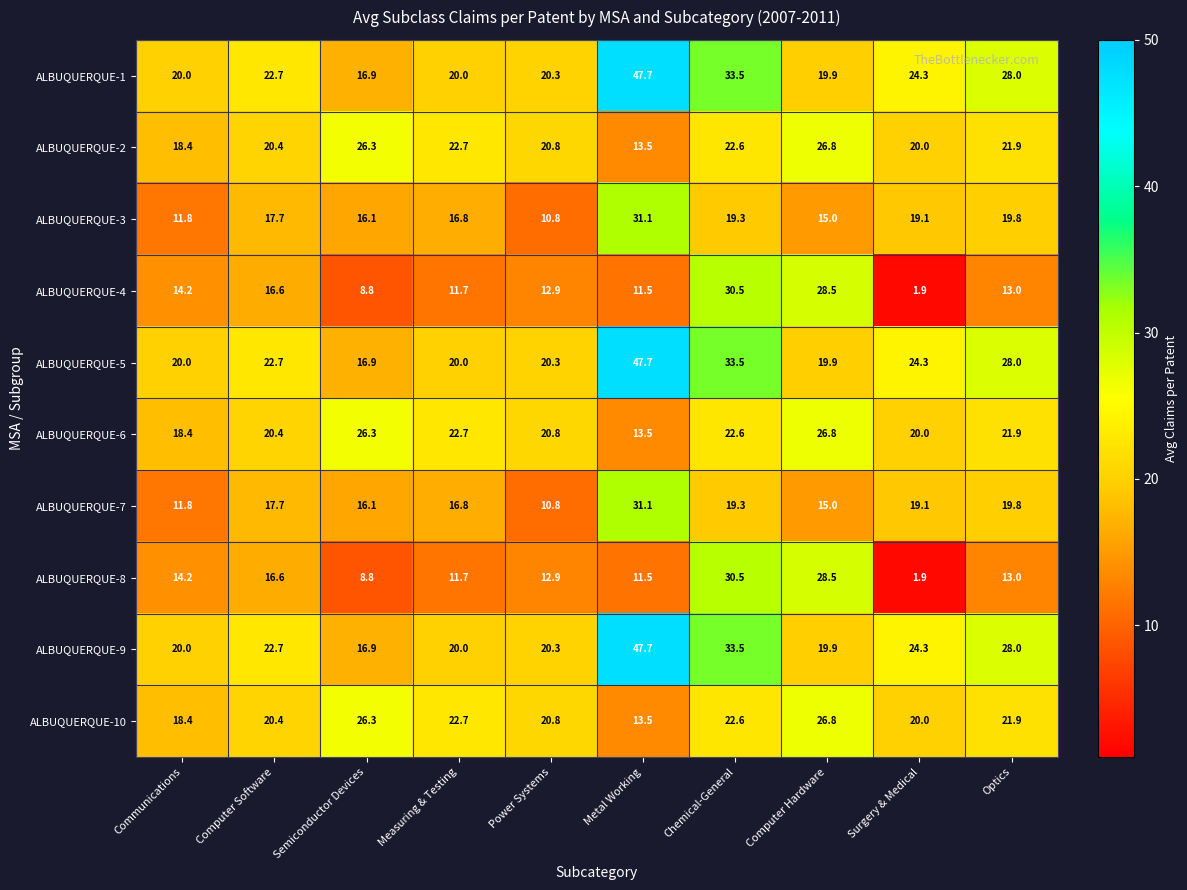

What is the maximum value shown in the chart?

47.7